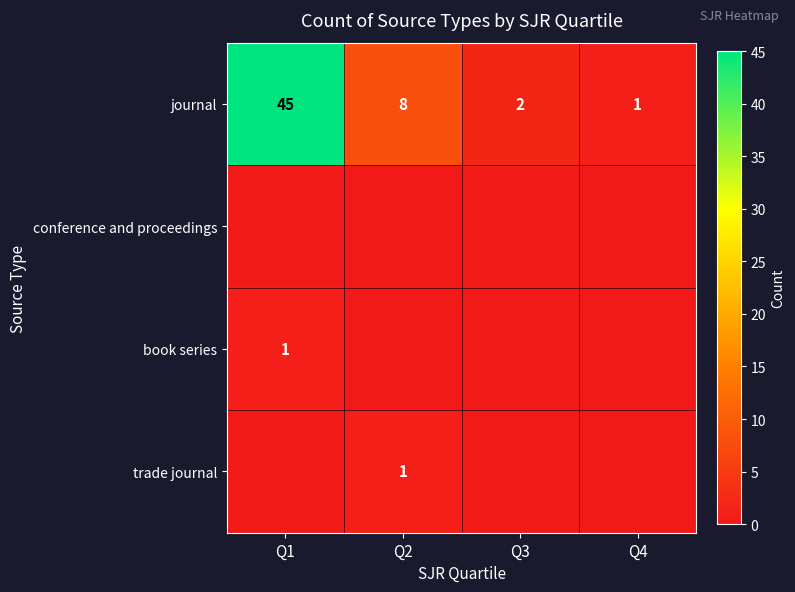

What is the maximum value shown in the chart?

45